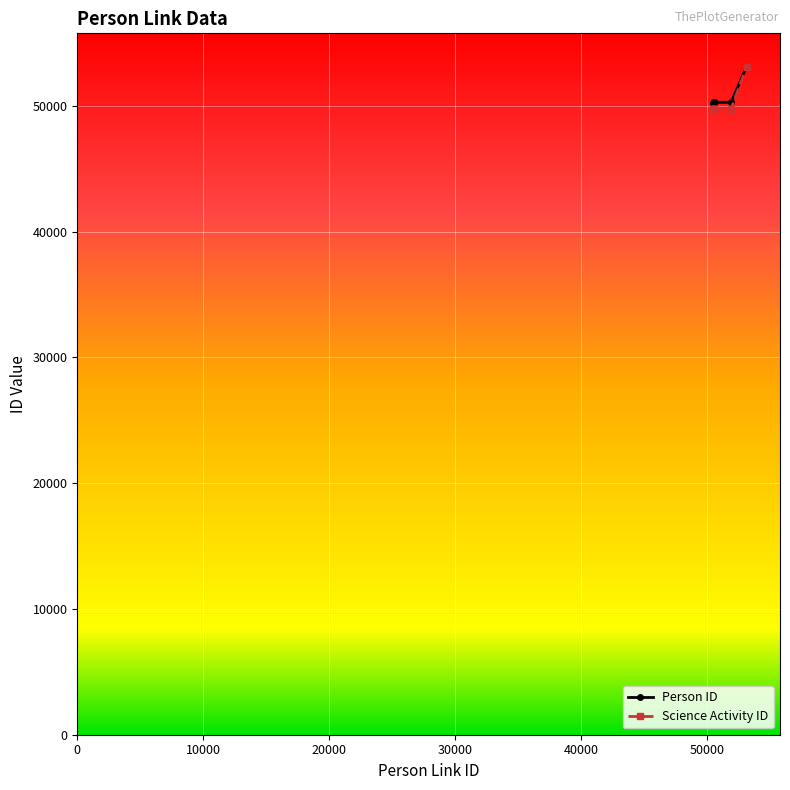

What is the label of the 2nd point from the left?

50569